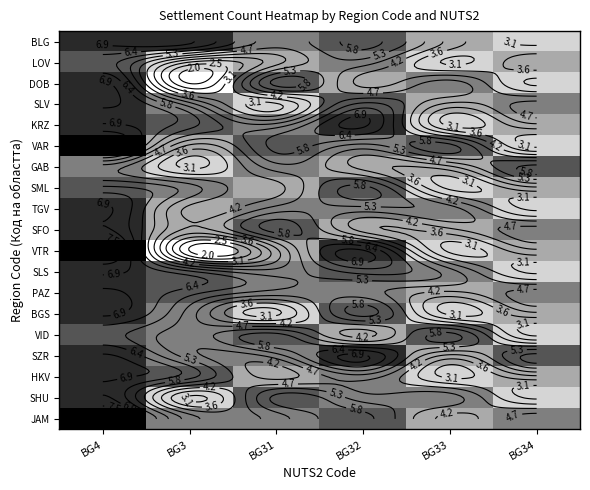

At which category does the chart reach its minimum across all series?

BG3